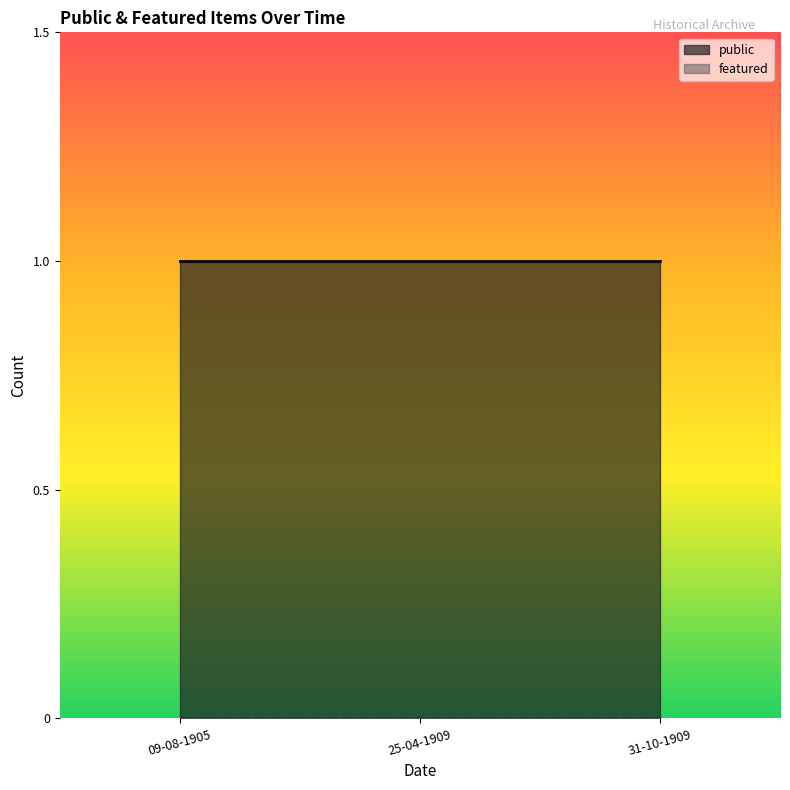

Rank the series at 31-10-1909 from lowest to highest value.

featured, public